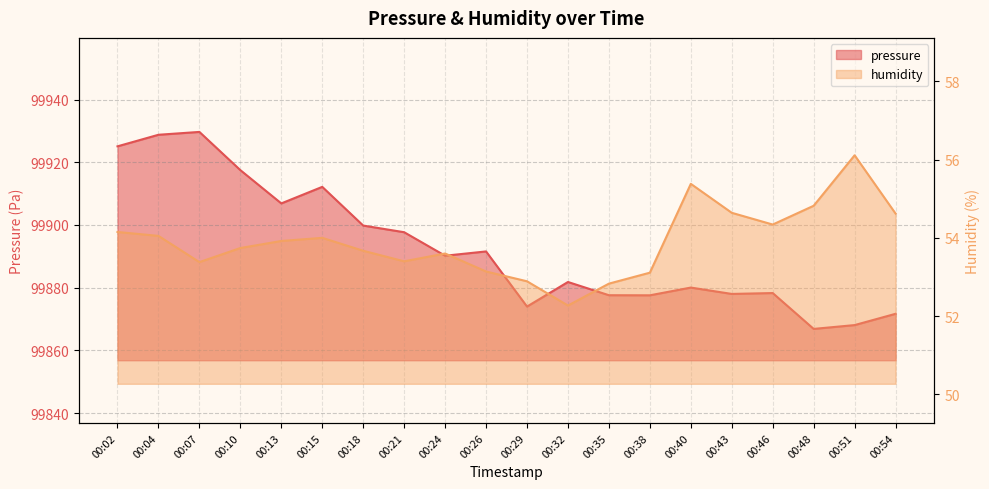

At which category does the chart reach its minimum across all series?

00:32